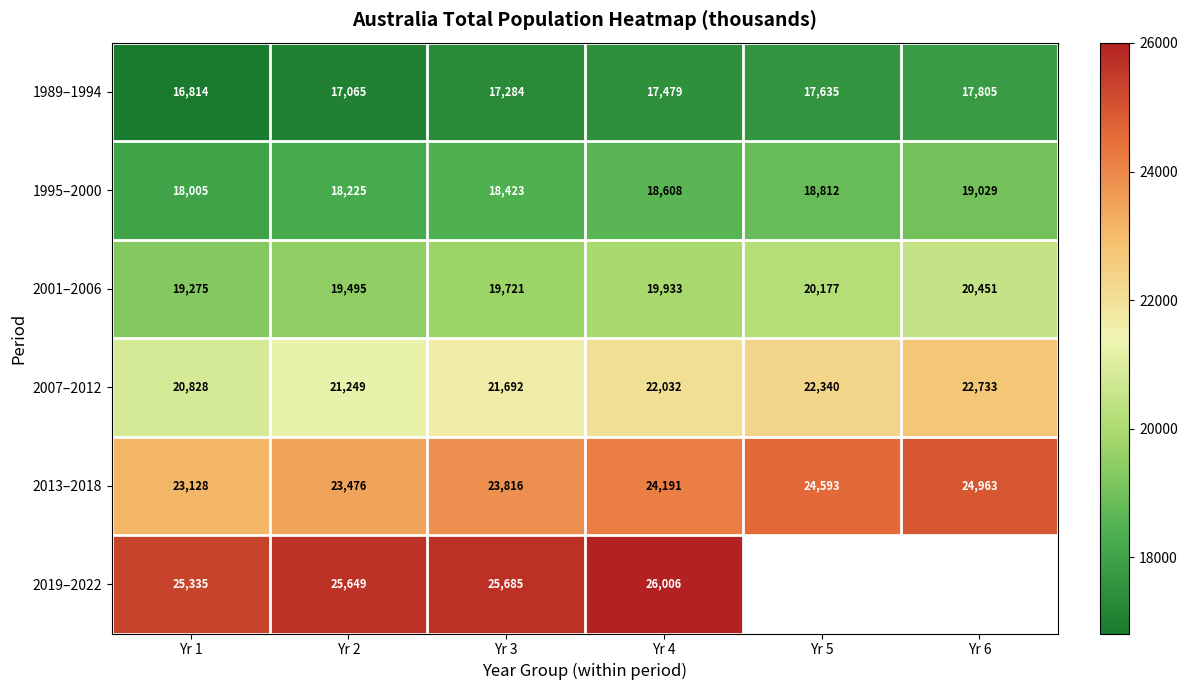

At which label does 1995–2000 first exceed 18607?

Yr 4